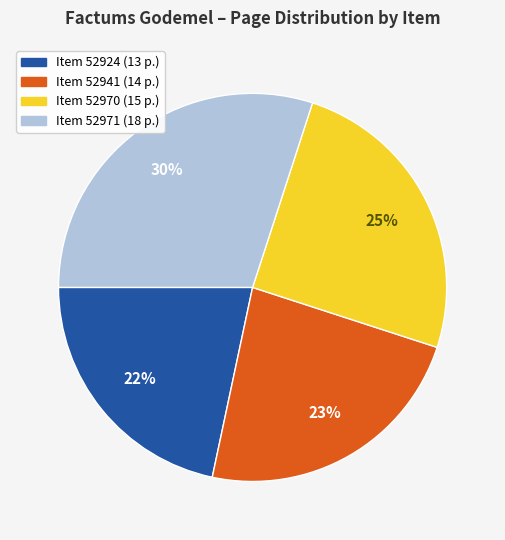

Approximately how many times larger is the value at Item 52924 (13 p.) compared to Item 52970 (15 p.)?

0.9